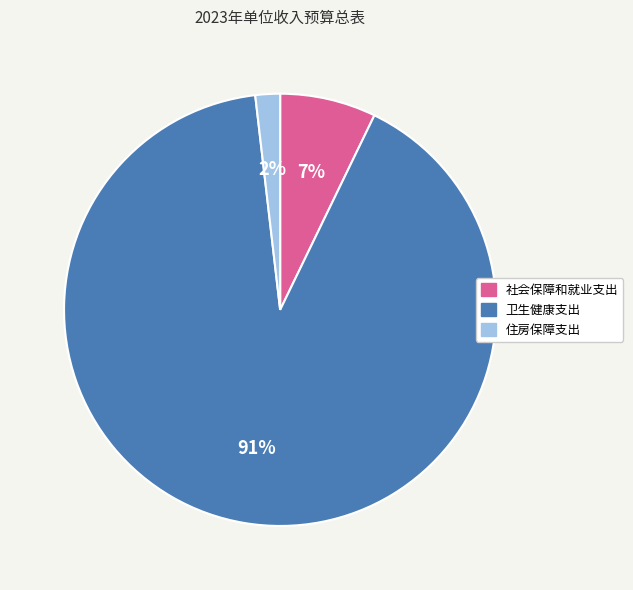

Is 社会保障和就业支出 the majority of the pie?

No